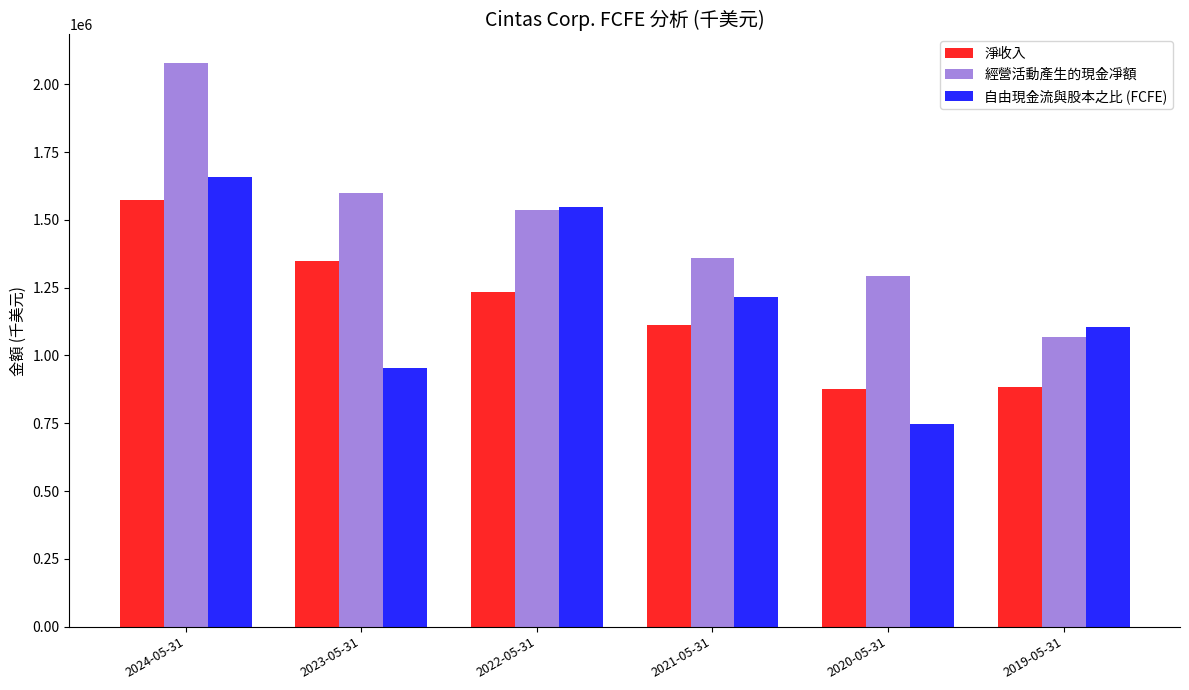

What is the difference between the maximum and second lowest values in the 淨收入 series?

686611